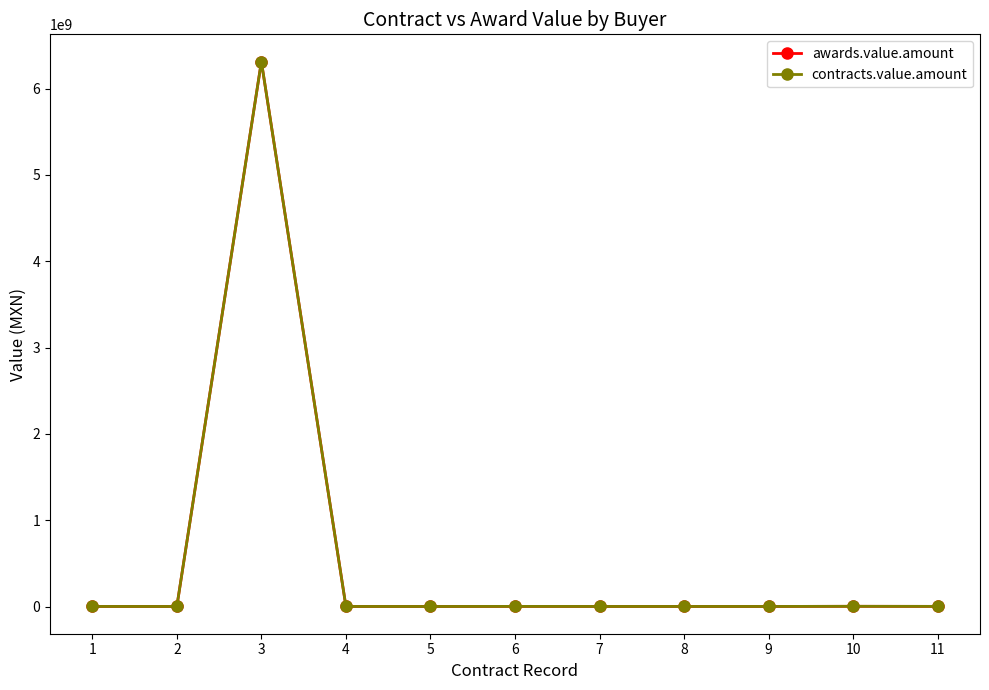

Reading left to right, extract all data points from this chart.

awards.value.amount: 787500.0	301983.5	6313808332.2	655696.0	301893.0	1324700.5	625985.9	625985.9	656150.7	2273202.8	1394227.2
contracts.value.amount: 787500.0	301983.5	6313808332.2	655696.0	301893.0	1324700.5	625985.9	625985.9	656150.7	2273202.8	1394227.2